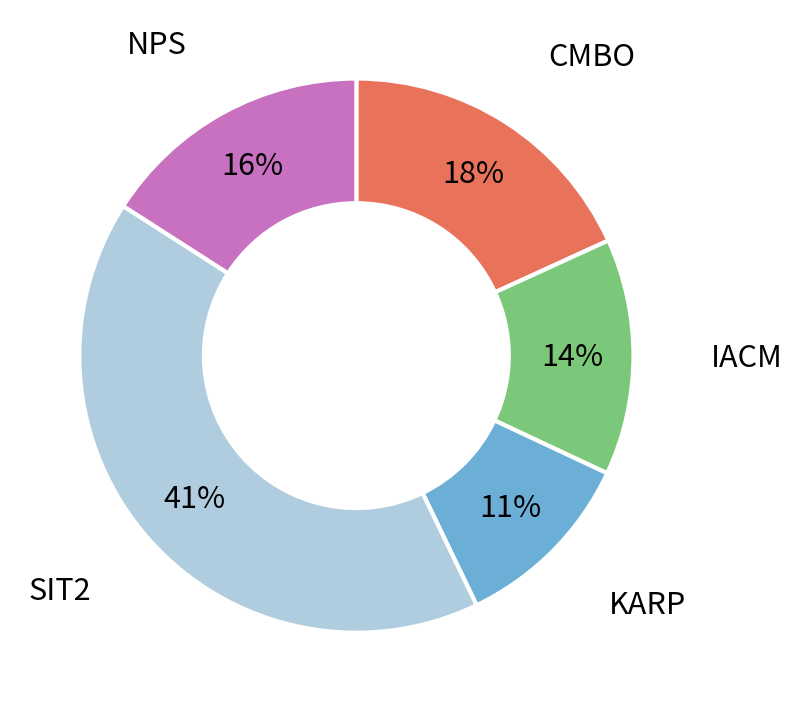

How many slices are in this pie chart?

5